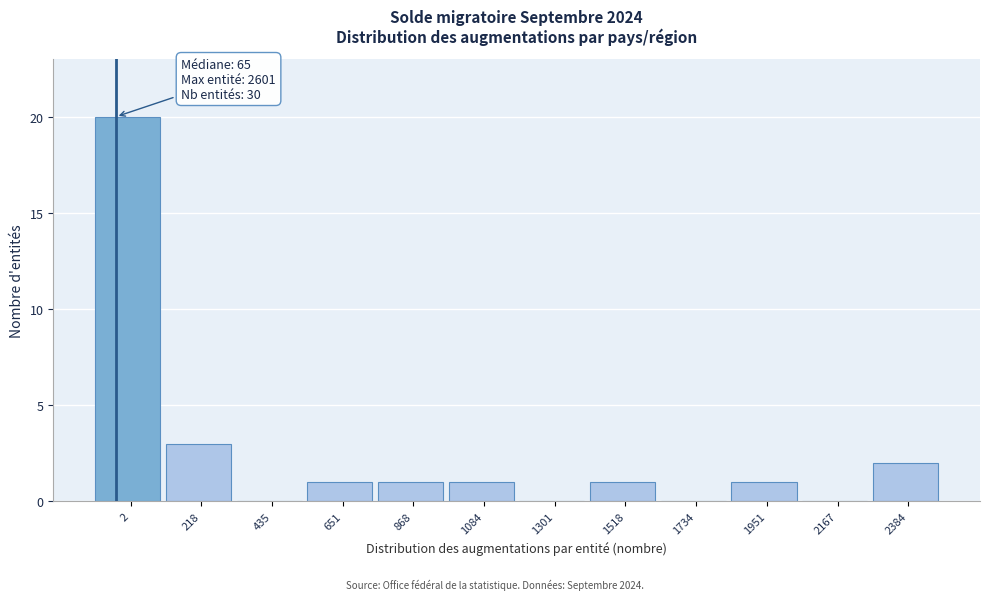

Reading left to right, what are all the values shown in this chart?

2=20	218=3	435=0	651=1	868=1	1084=1	1301=0	1518=1	1734=0	1951=1	2167=0	2384=2